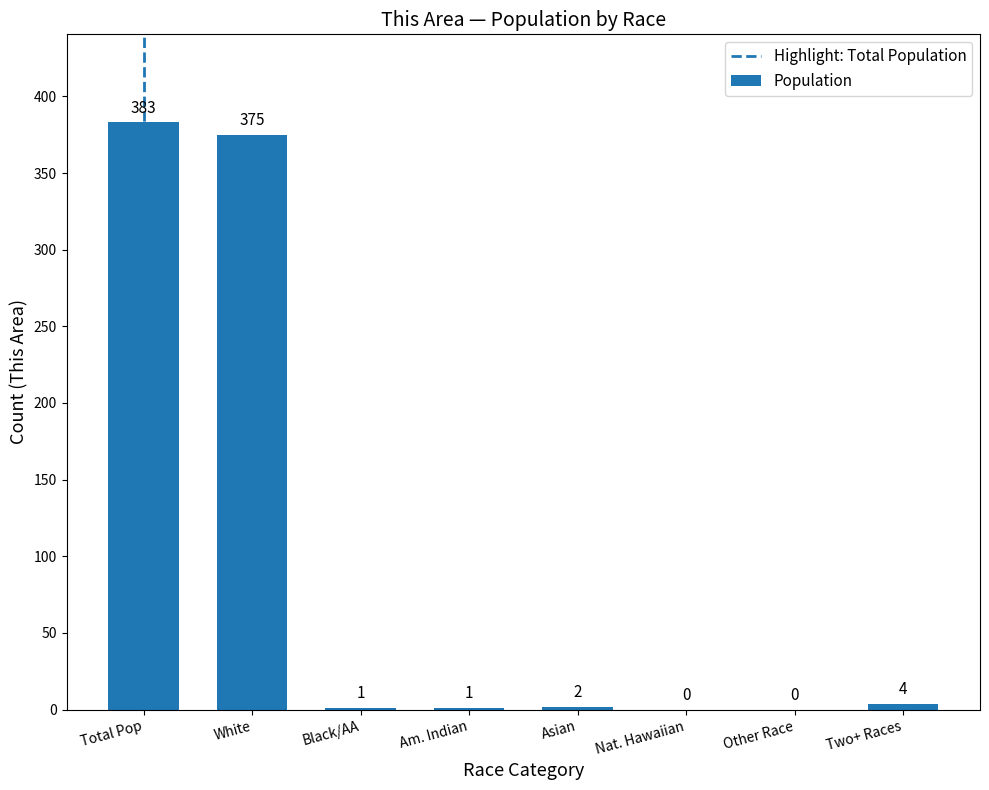

Reading right to left, extract all data points from this chart.

Two+ Races=4	Other Race=0	Nat. Hawaiian=0	Asian=2	Am. Indian=1	Black/AA=1	White=375	Total Pop=383